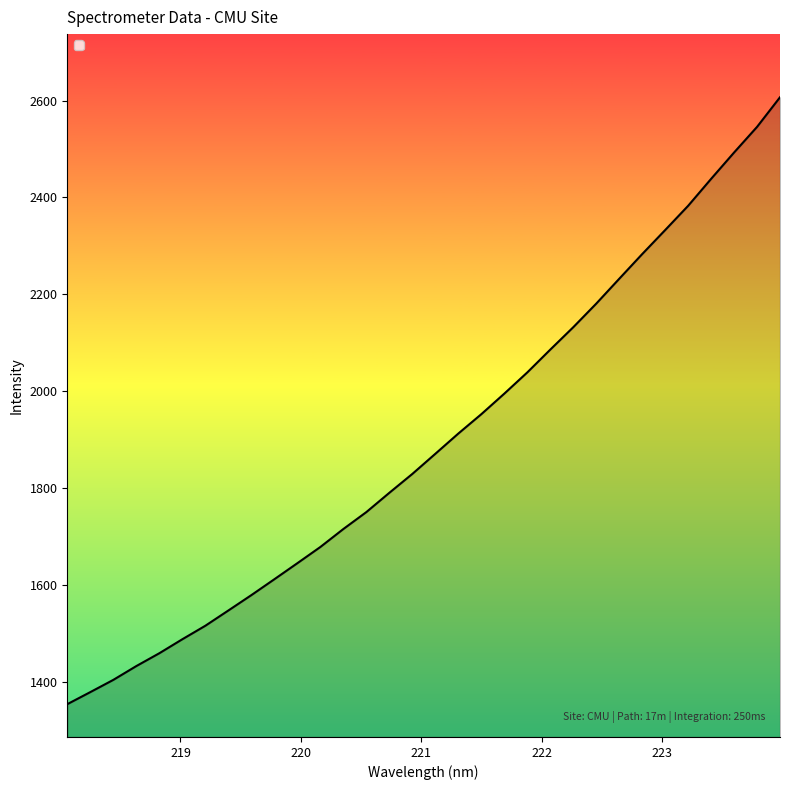

Is it true that the value at 221.3083 is 1912.7?

True